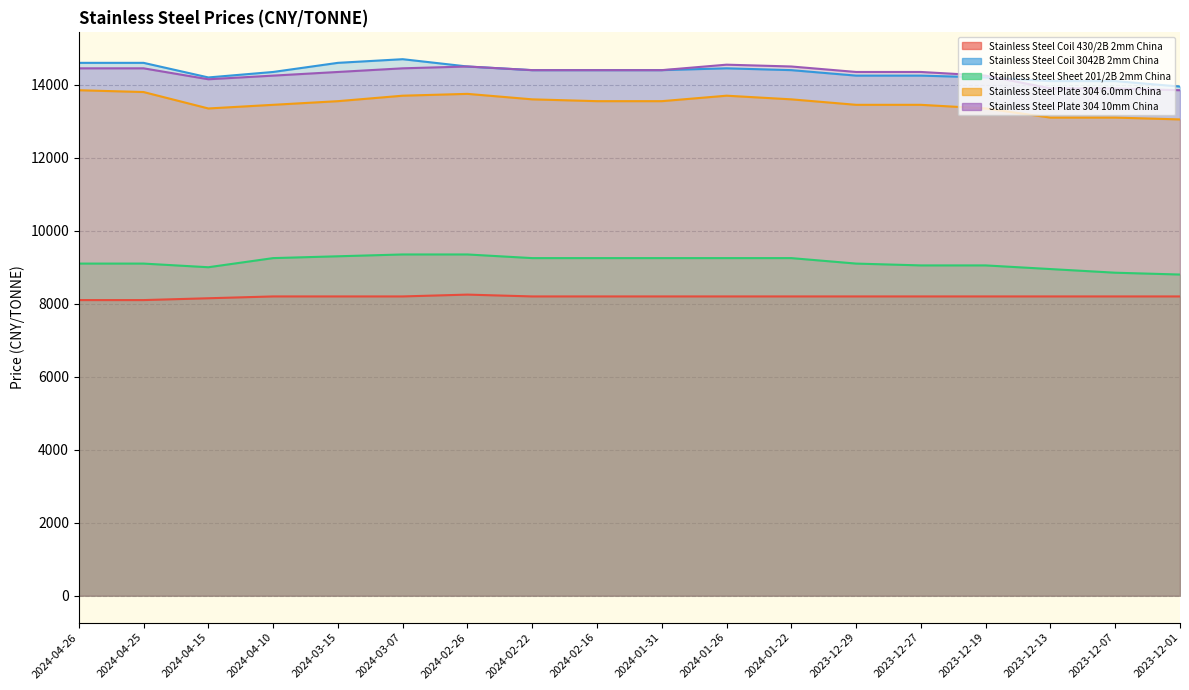

Count the number of categories in the chart.

18